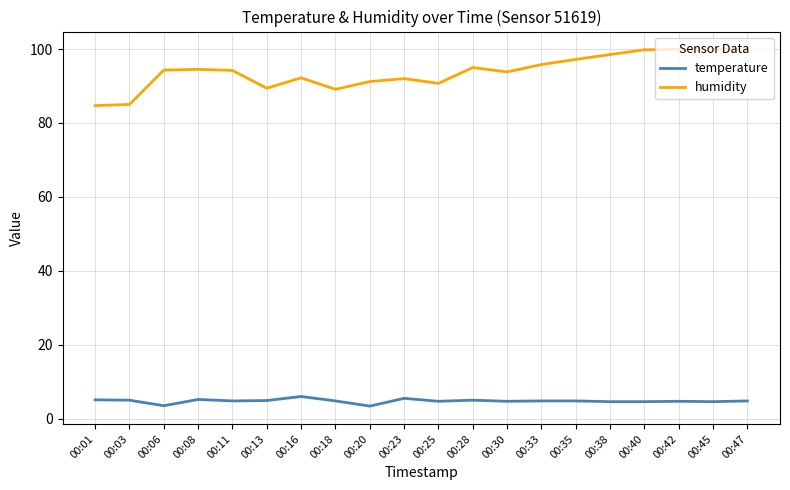

Rank the series at 00:23 from lowest to highest value.

temperature, humidity